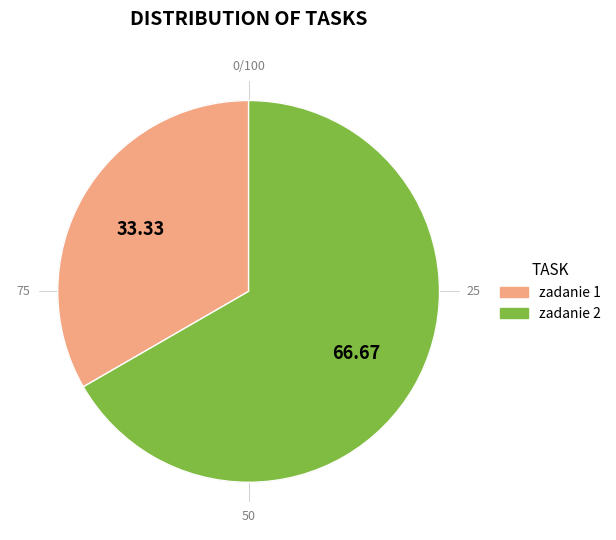

What percentage is the zadanie 1 slice, to the nearest percent?

33%